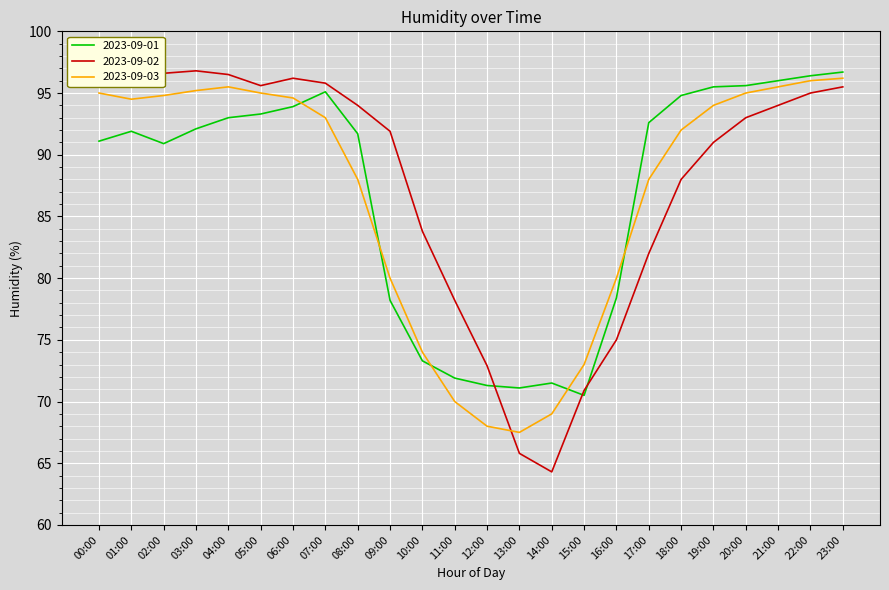

What position from the left is 09:00?

10